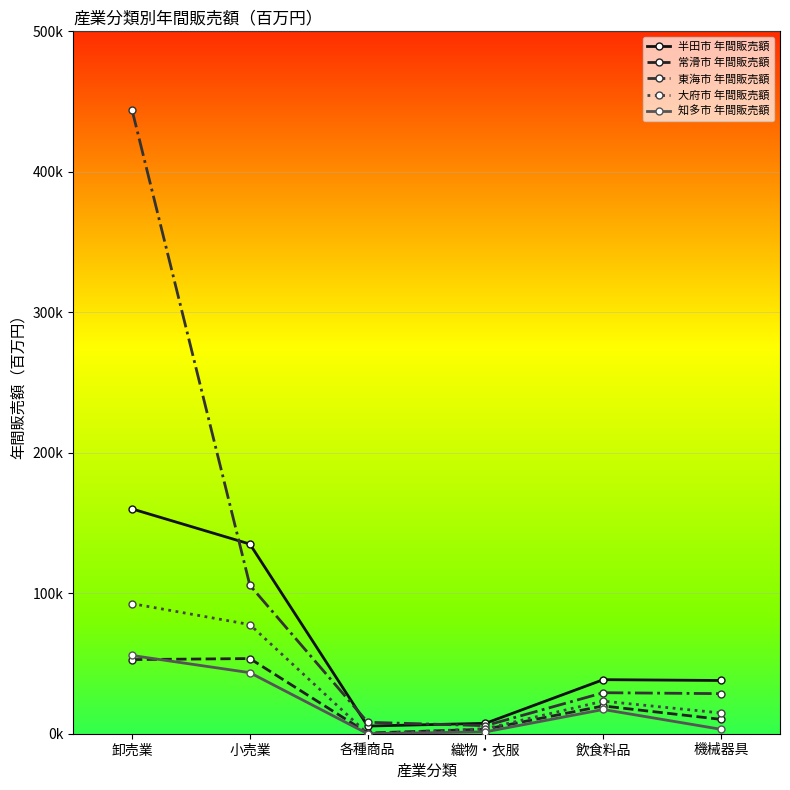

Which series has the largest range (max minus min)?

東海市 年間販売額